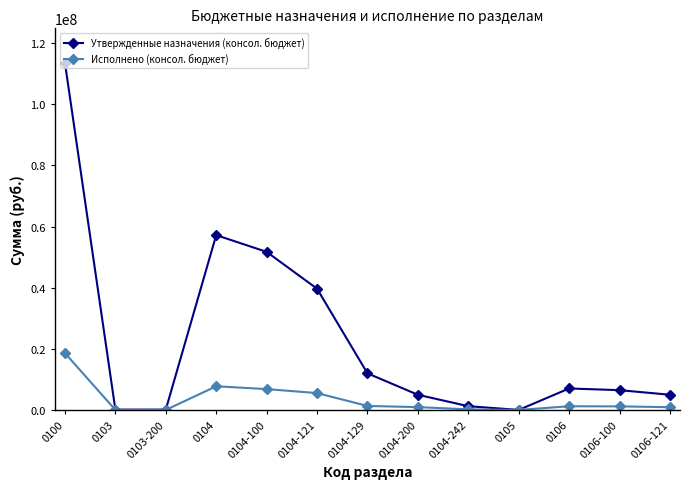

What is the sum of all Утвержденные назначения (консол. бюджет) values?

298945423.1